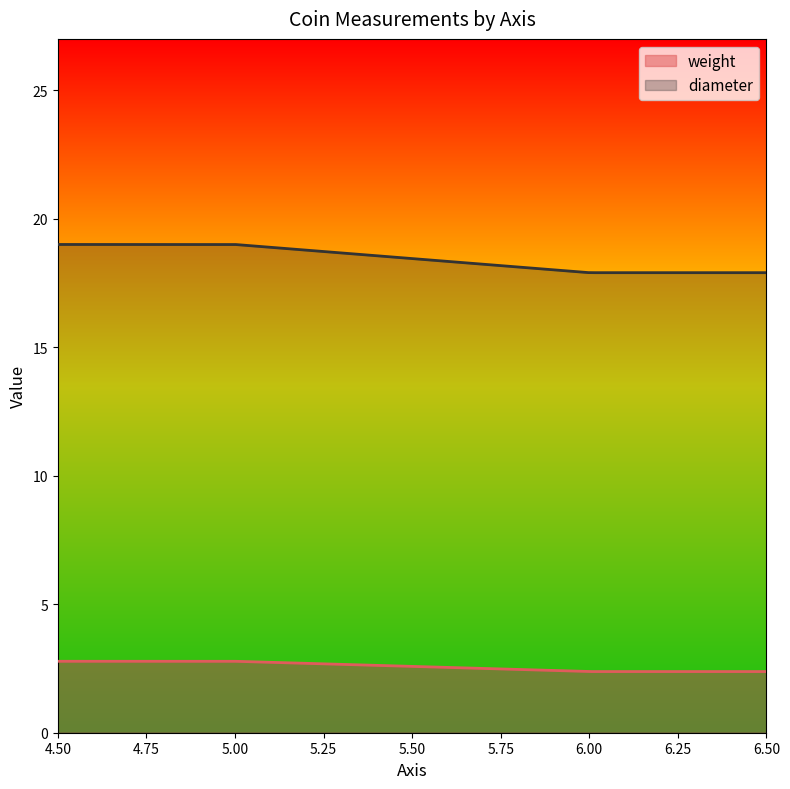

True or false: diameter and weight intersect in this chart.

False